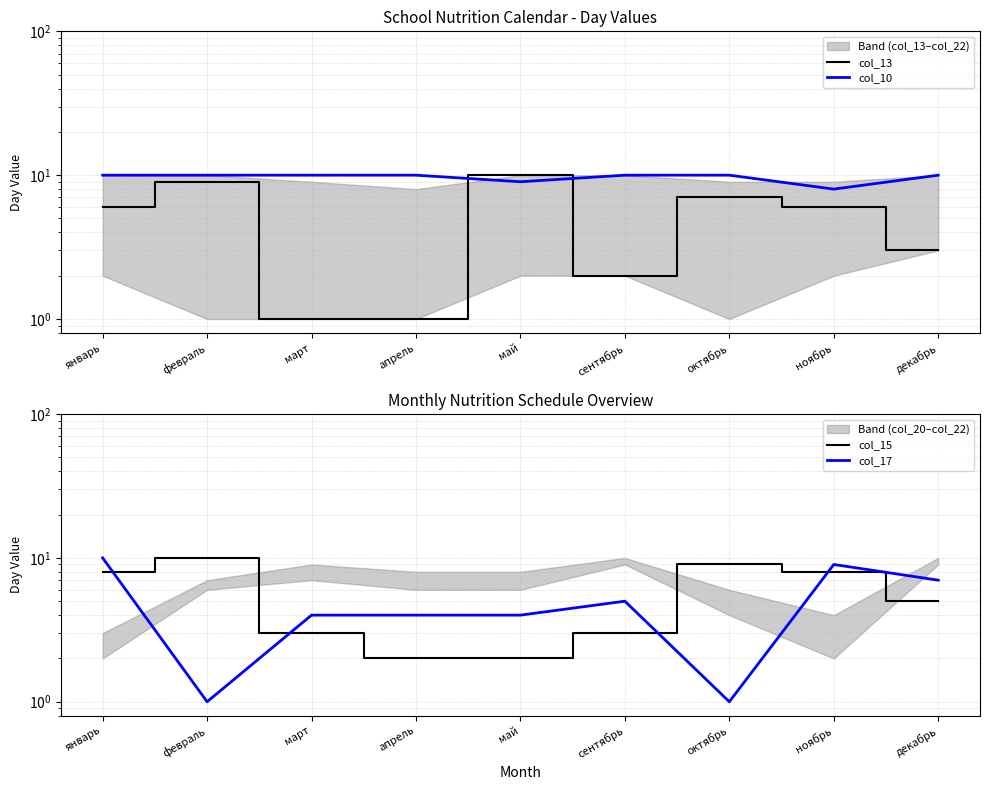

How many series are shown in this chart?

4